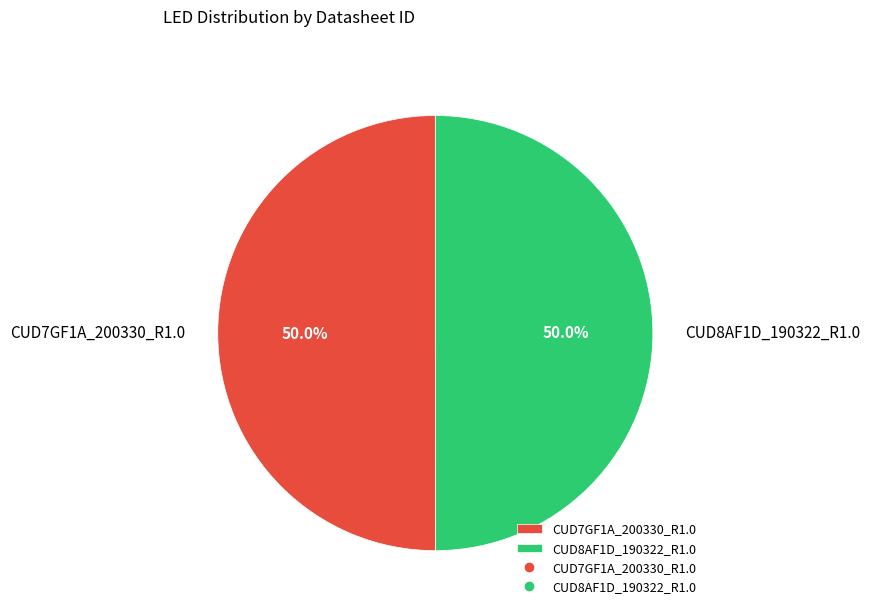

To the nearest percent, what is the average slice percentage?

50%